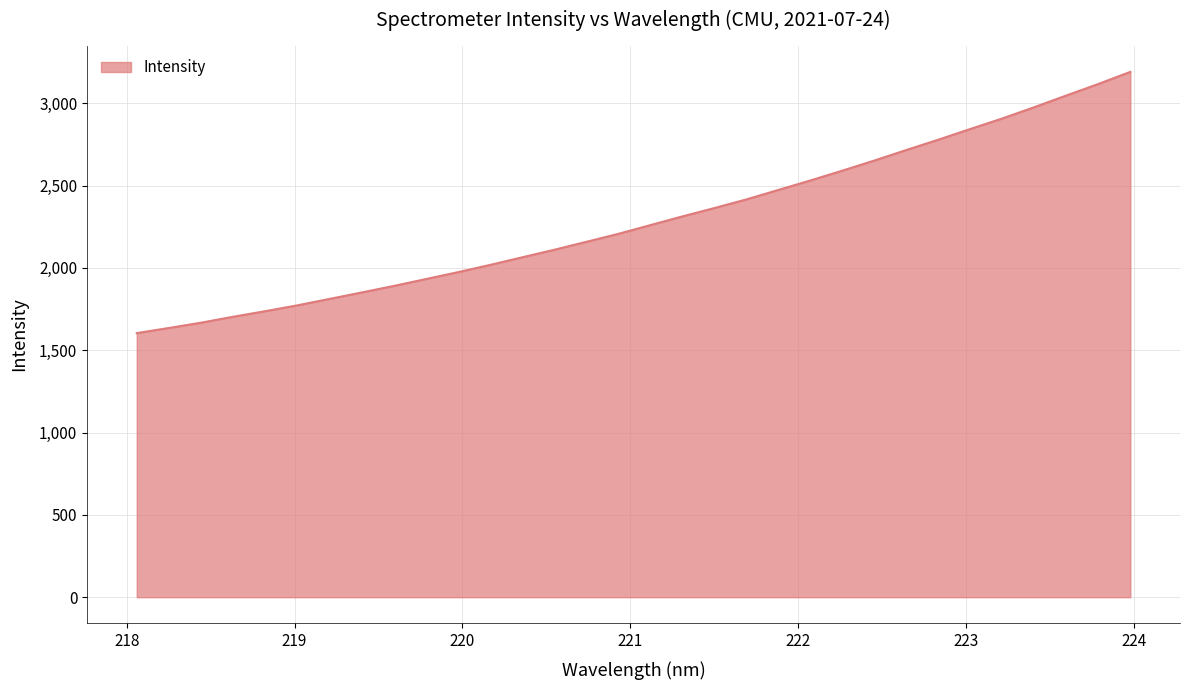

Count the number of values greater than 2258.

16